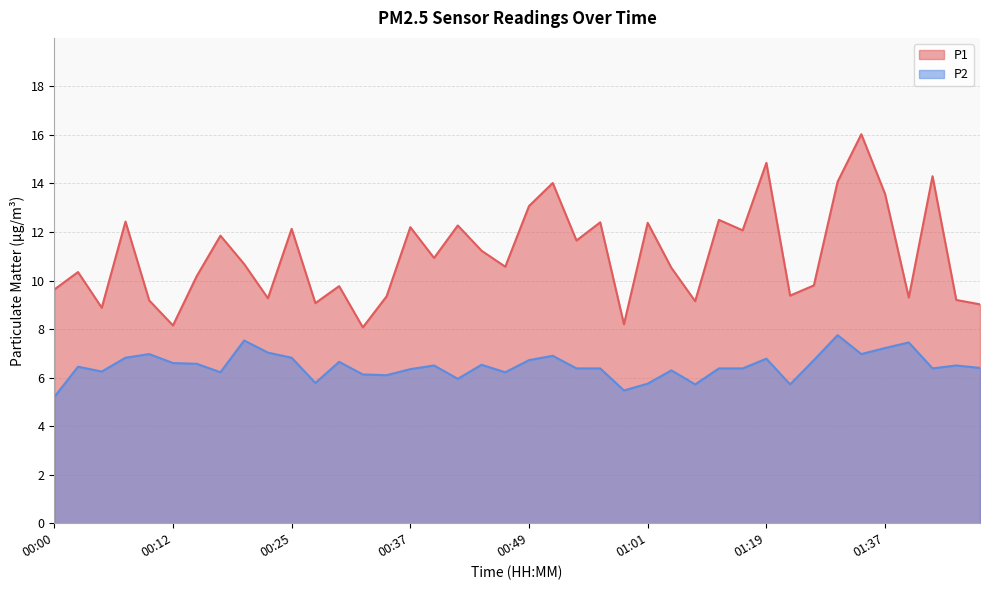

Does the chart have visible grid lines?

Yes